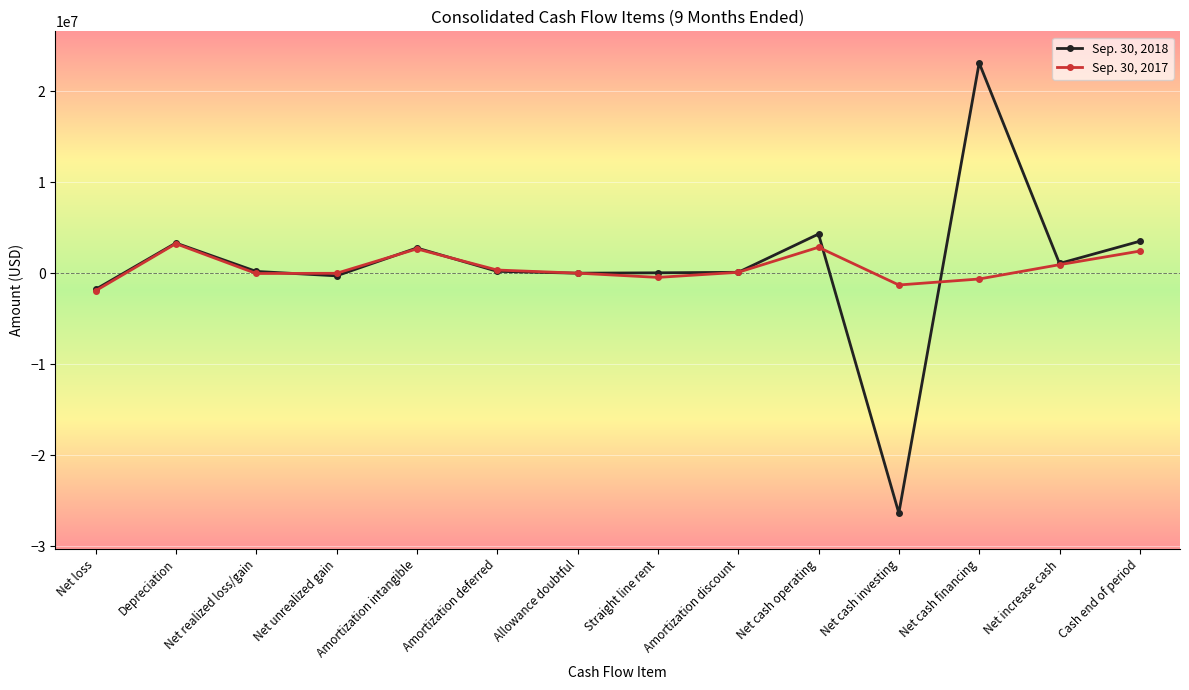

What is the average value of the Sep. 30, 2018 series?

738210